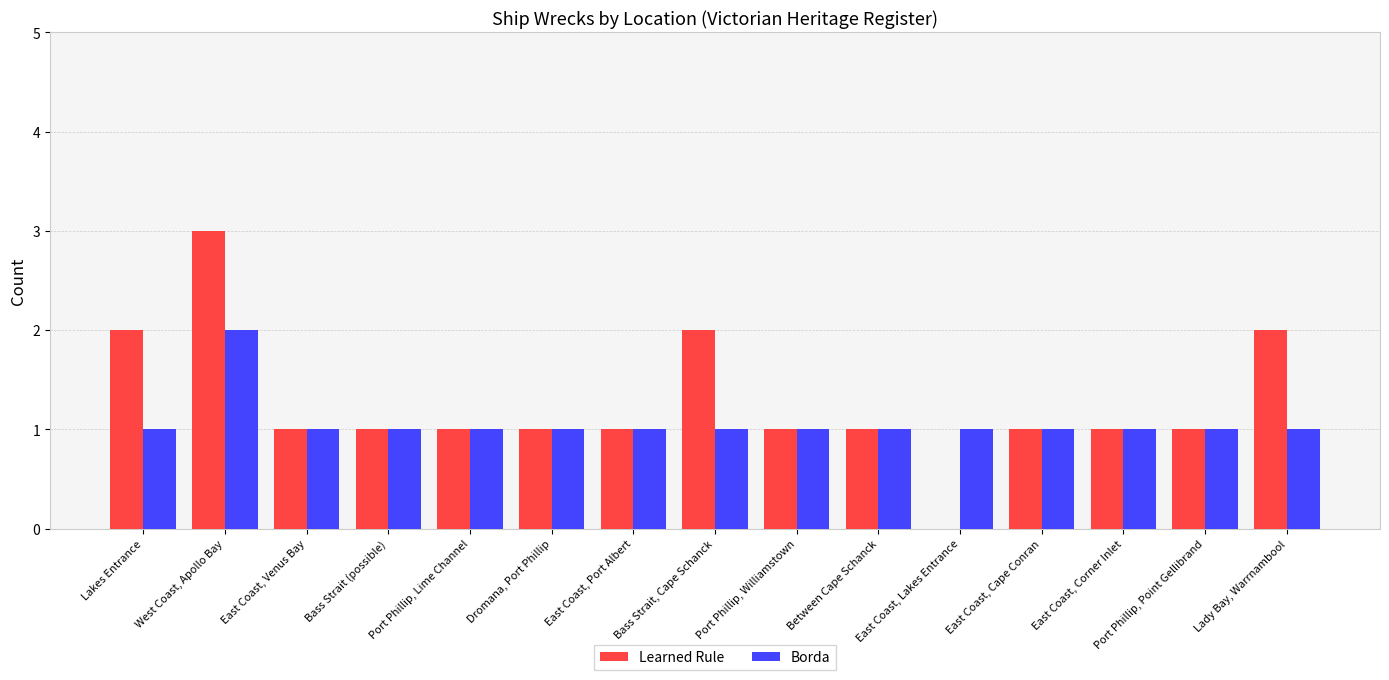

Is the value of Learned Rule at East Coast, Lakes Entrance greater than the value of Borda at East Coast, Corner Inlet?

No